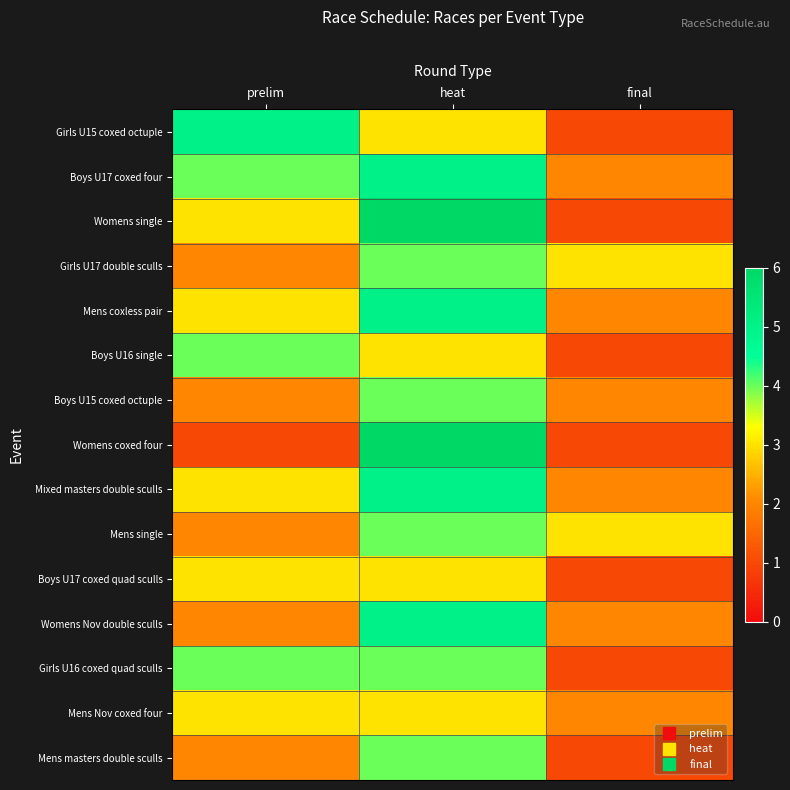

Between prelim and heat, which series saw the biggest shift?

Womens coxed four